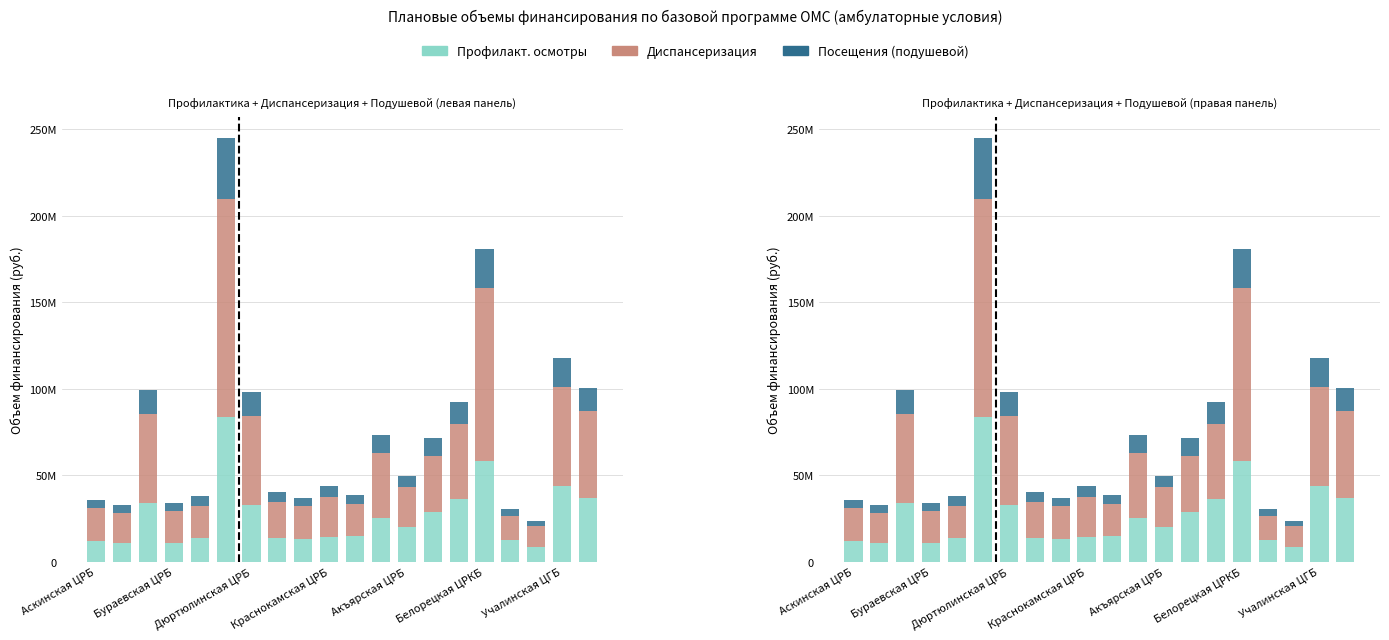

Are the bars horizontal?

No